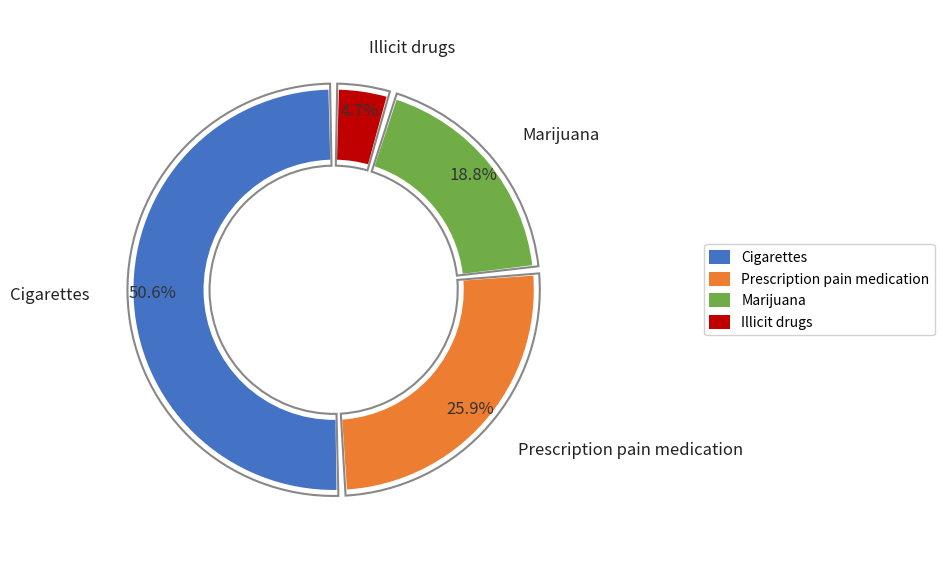

True or false: Illicit drugs accounts for 1% of the total.

False